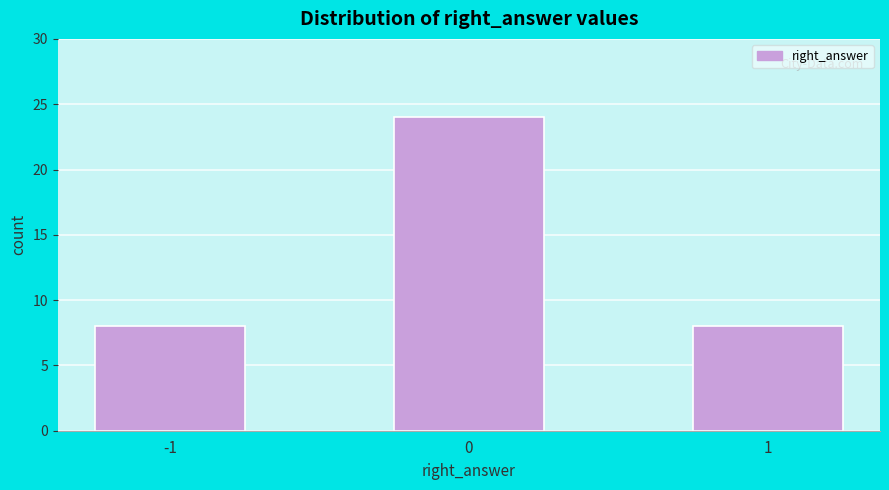

Reading left to right, extract all data points from this chart.

-1=8	0=24	1=8